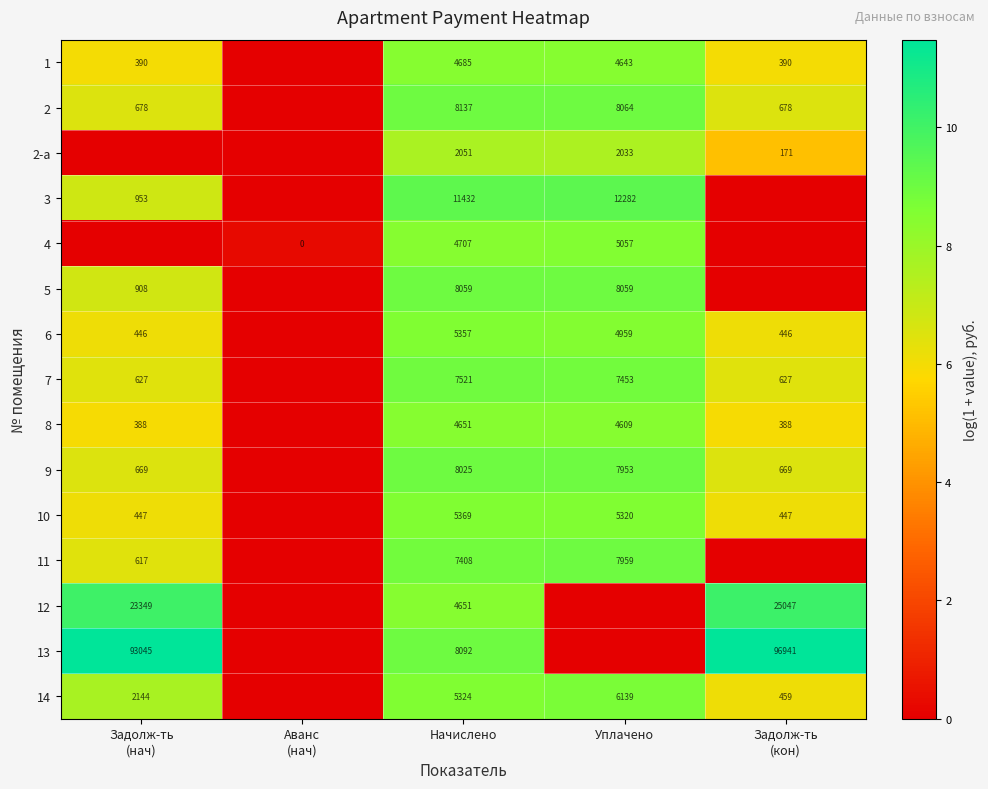

Is it true that 7 equals 7521 at Начислено?

True